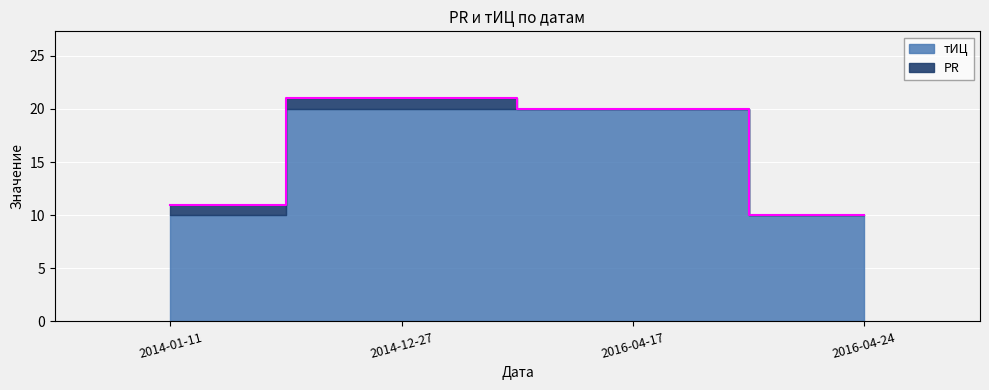

What position from the right is 2014-12-27?

3